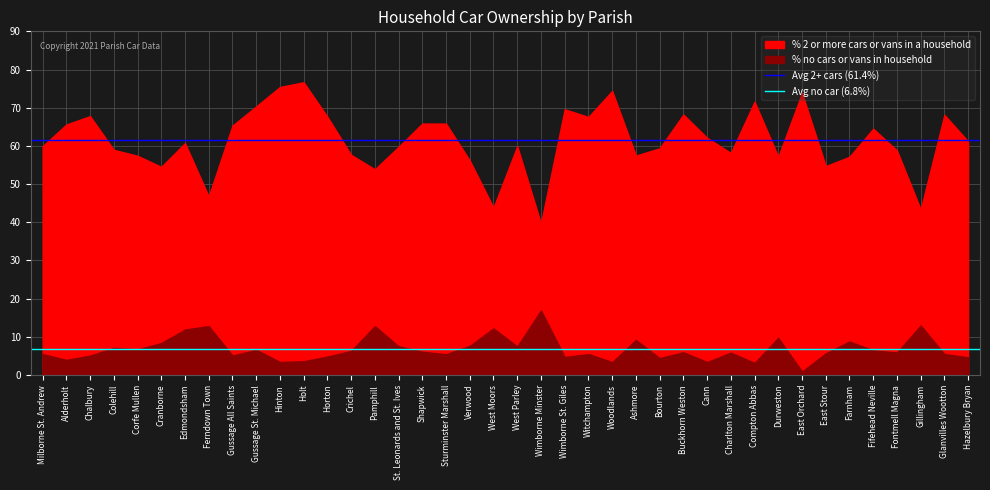

Which series changed the most between Milborne St. Andrew and Alderholt?

Avg 2+ cars (61.4%)